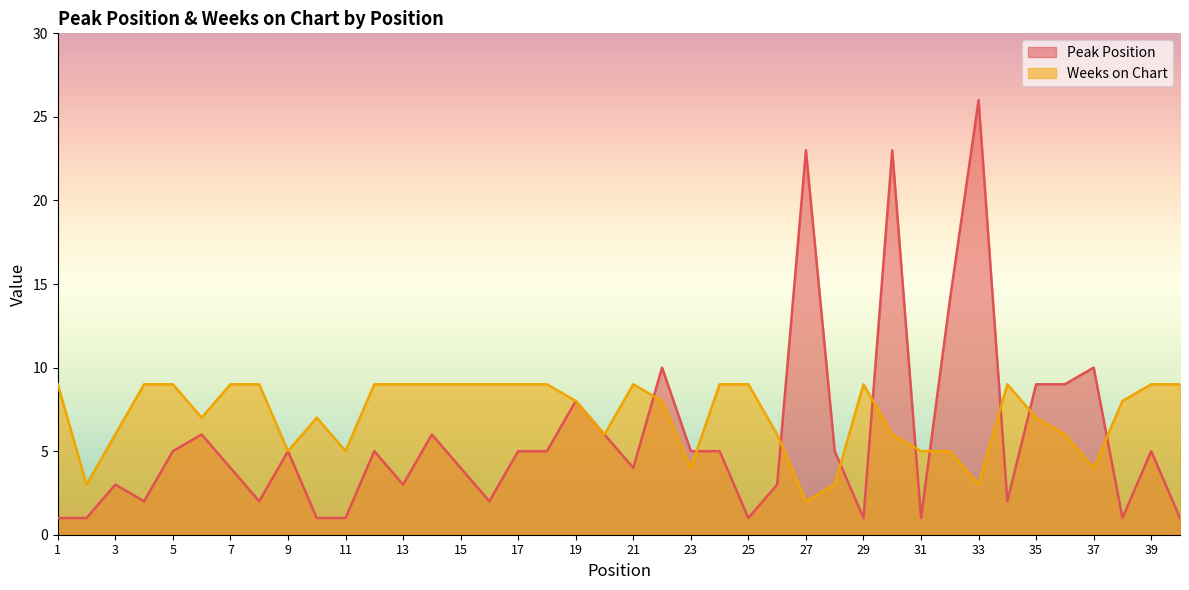

After their last crossing, which series has the higher values: Weeks on Chart or Peak Position?

Weeks on Chart